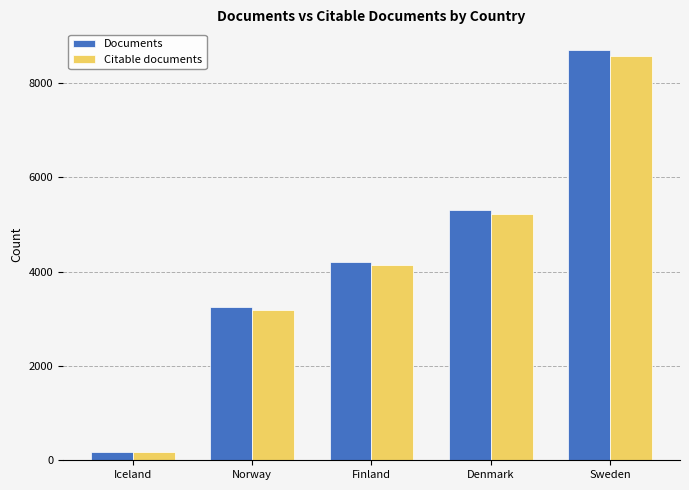

Reading left to right, extract all data points from this chart.

Documents: 184	3255	4208	5295	8698
Citable documents: 183	3195	4147	5212	8574